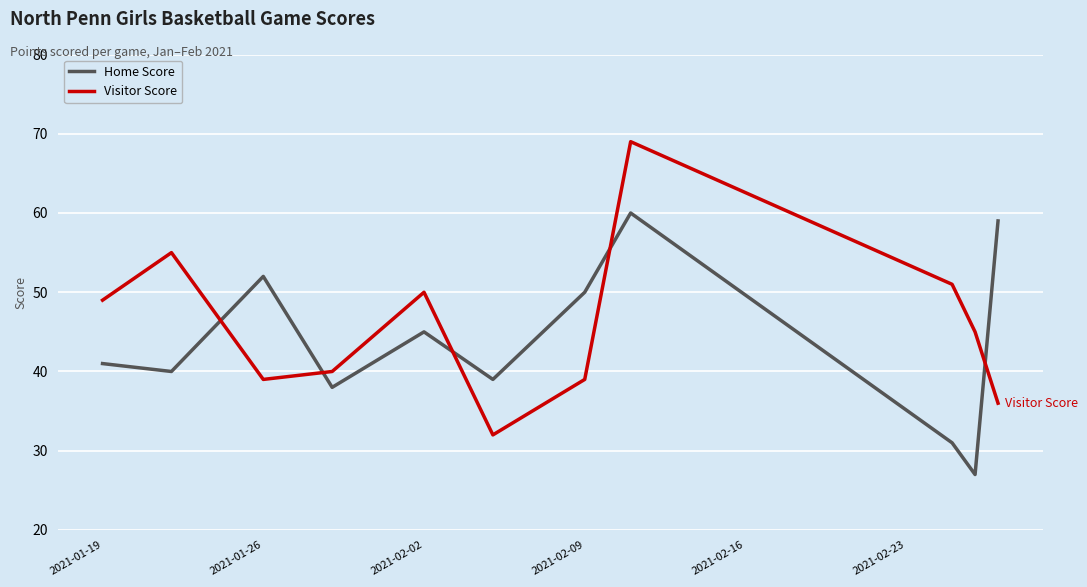

What is the lowest value of the Visitor Score series?

32